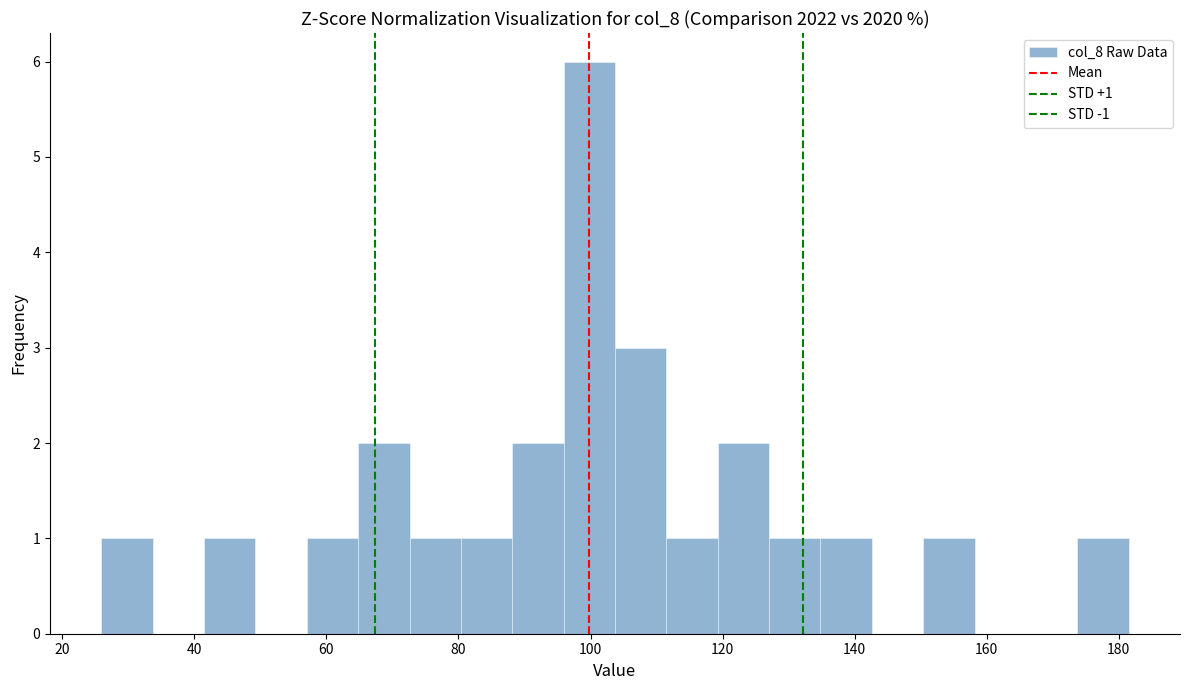

Around what value on the x-axis is the tallest bar? Give the approximate position of its centre, as read against the axis.

100